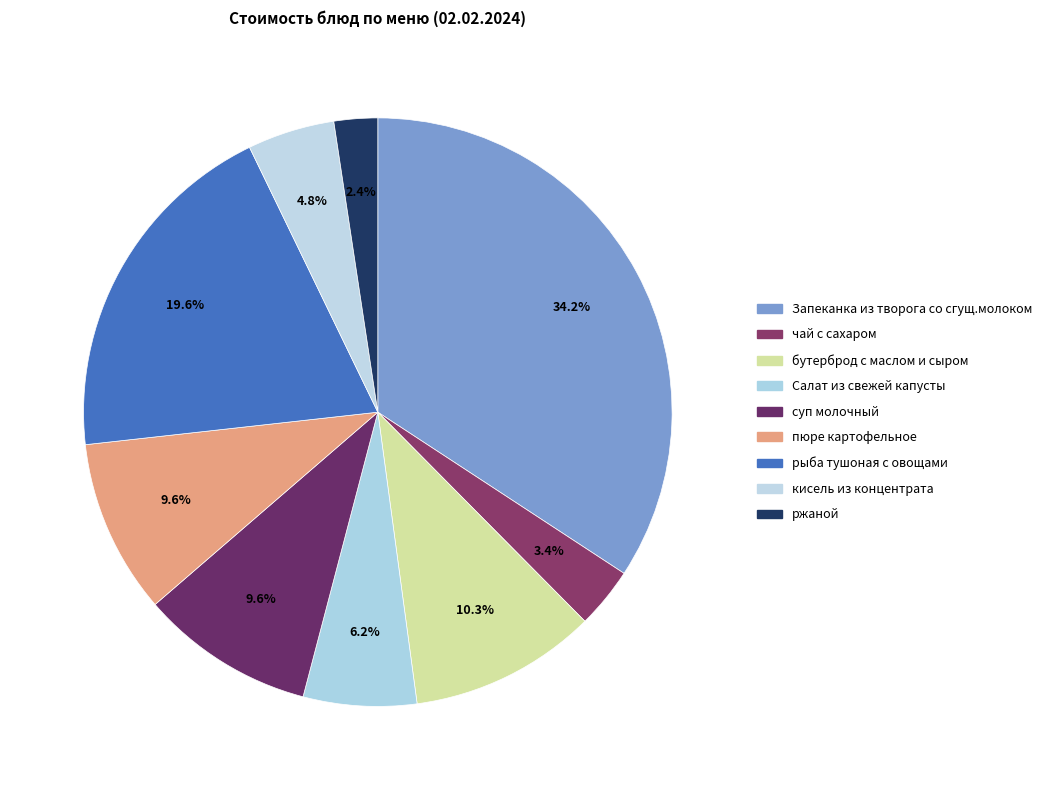

How many segments does this pie chart have?

9